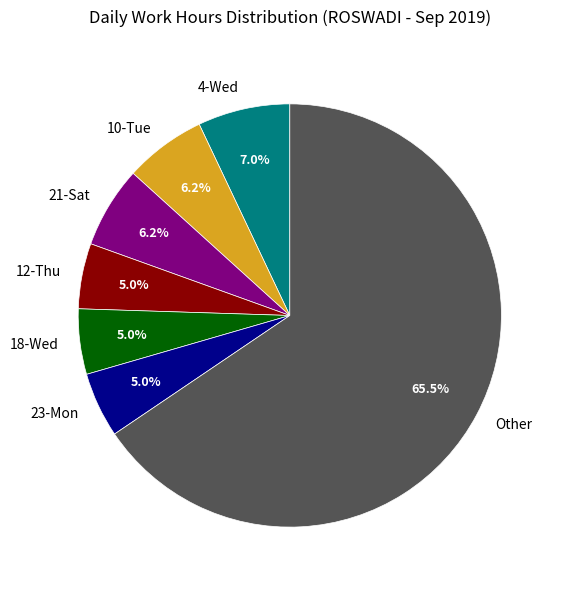

Combined, what portion of the pie is 18-Wed and 4-Wed?

12.0%